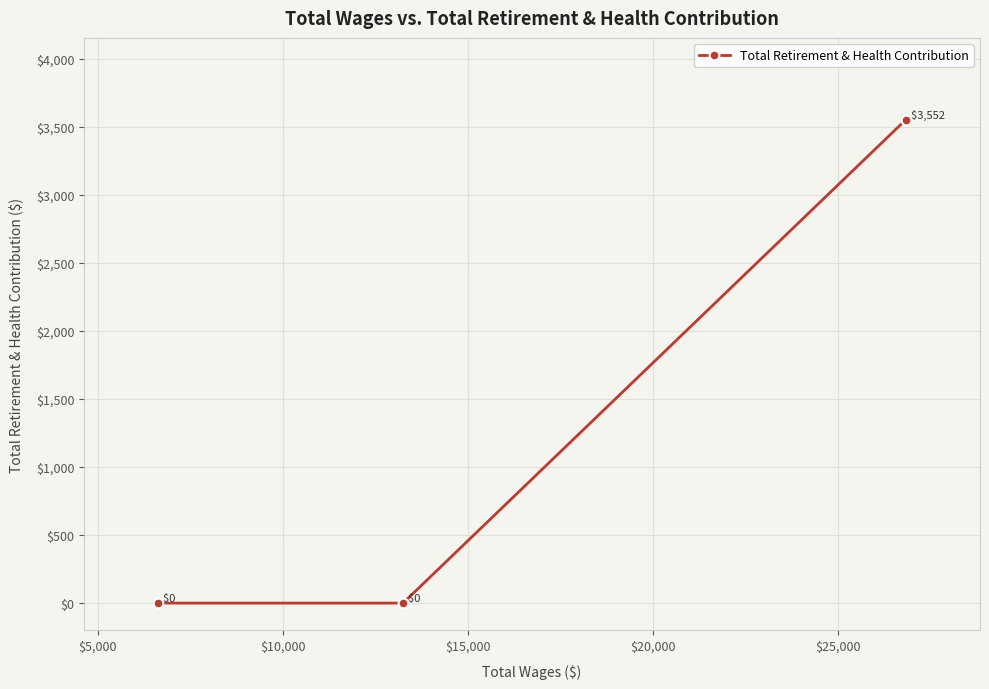

What is the difference between the maximum and minimum values?

3552